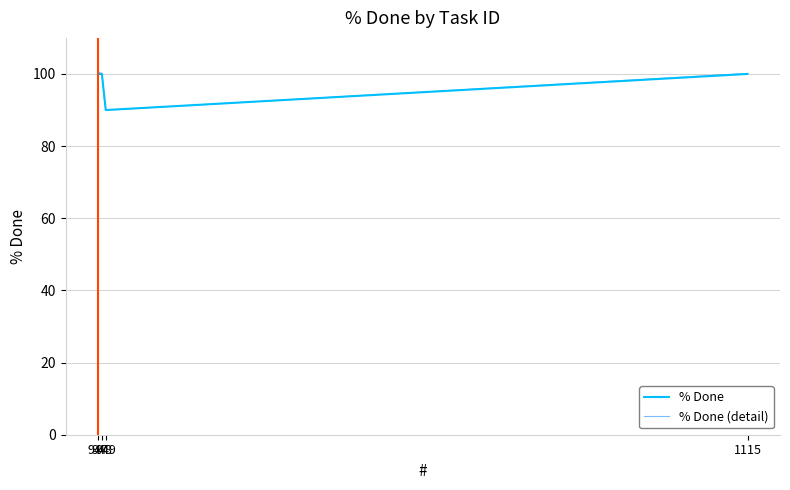

In % Done, how many points are lower than both neighbors (excluding endpoints)?

1